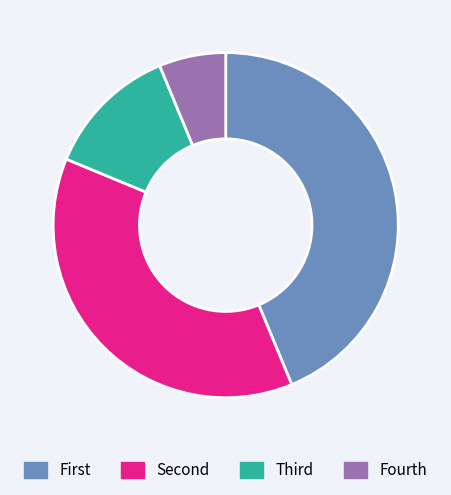

Rank the categories by value from lowest to highest.

Fourth, Third, Second, First